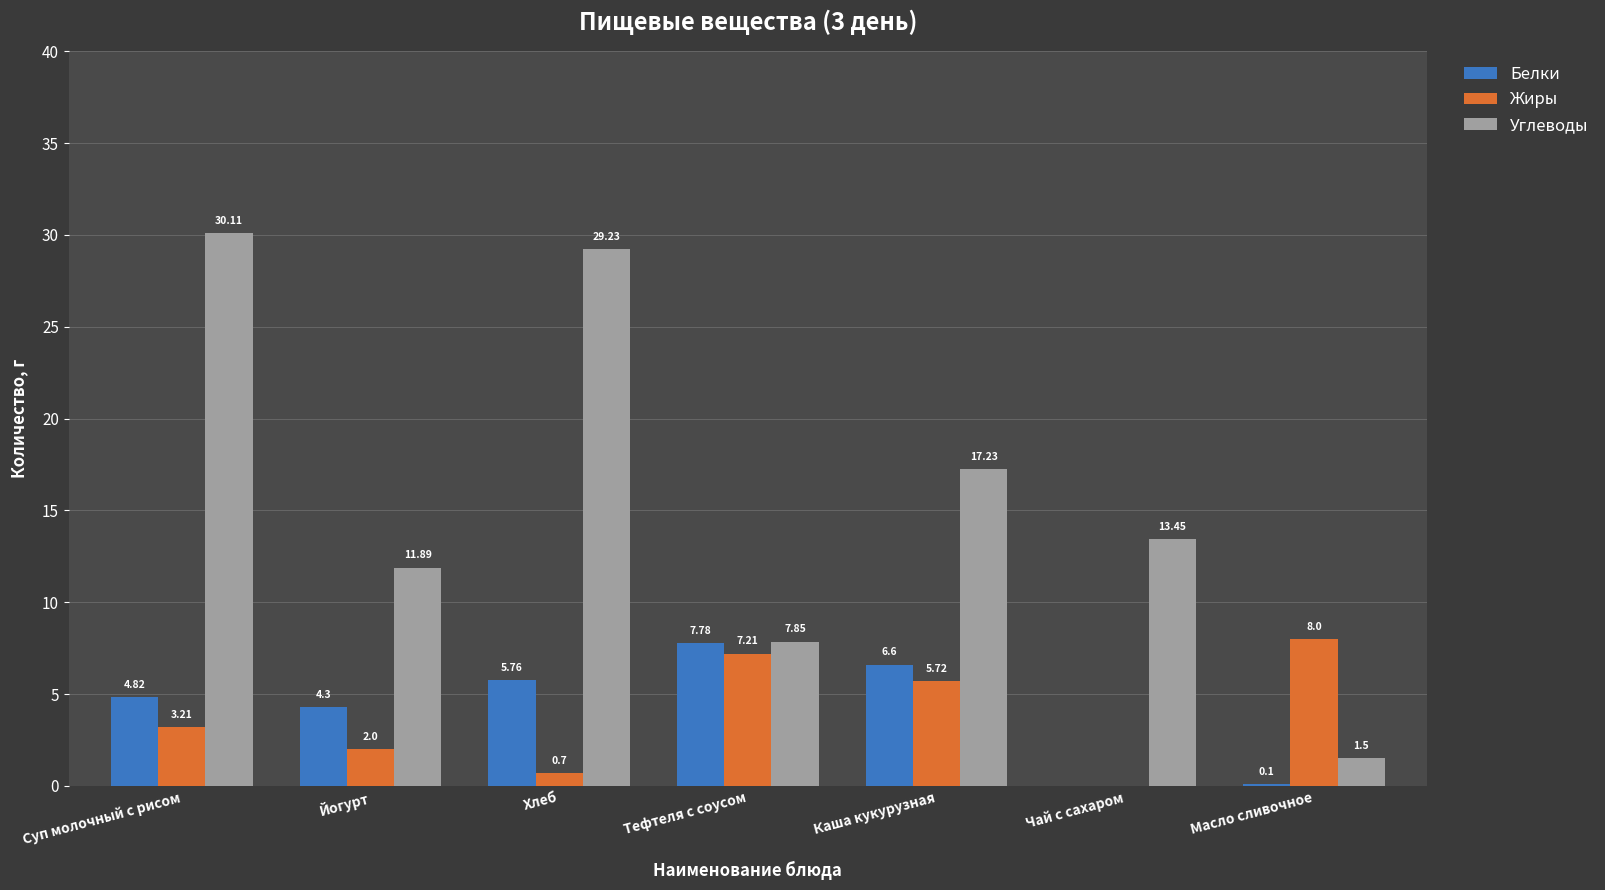

Read the Жиры value at Масло сливочное.

8.0